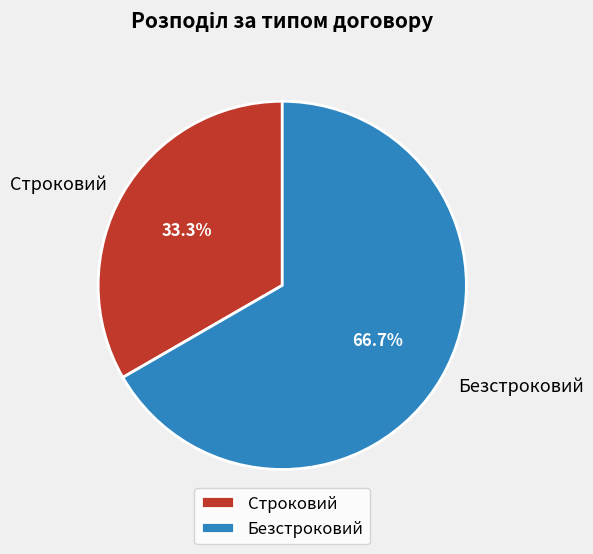

To the nearest percent, what portion does Безстроковий represent?

67%